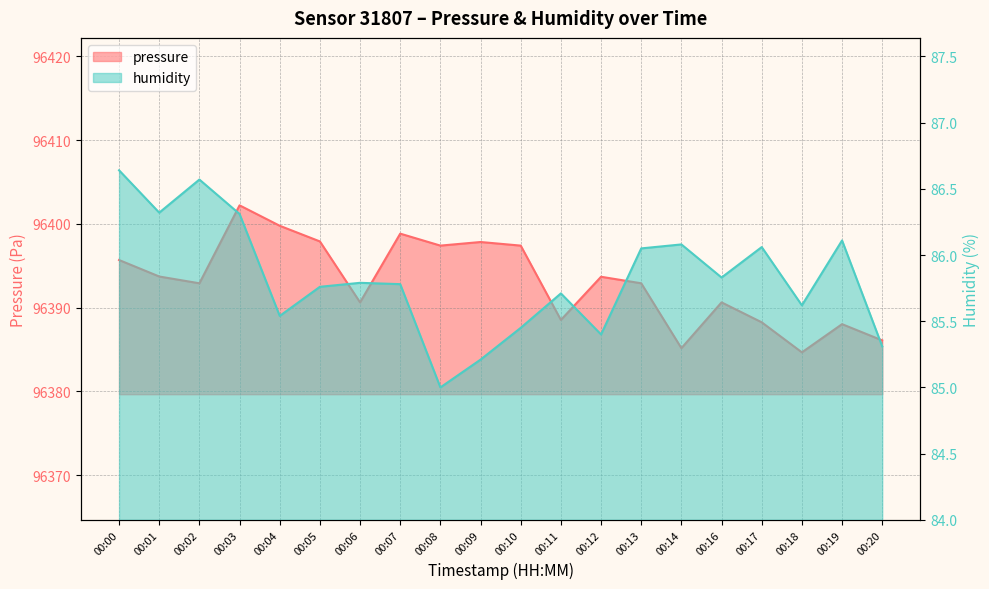

In humidity, how many points are higher than both neighbors (excluding endpoints)?

6